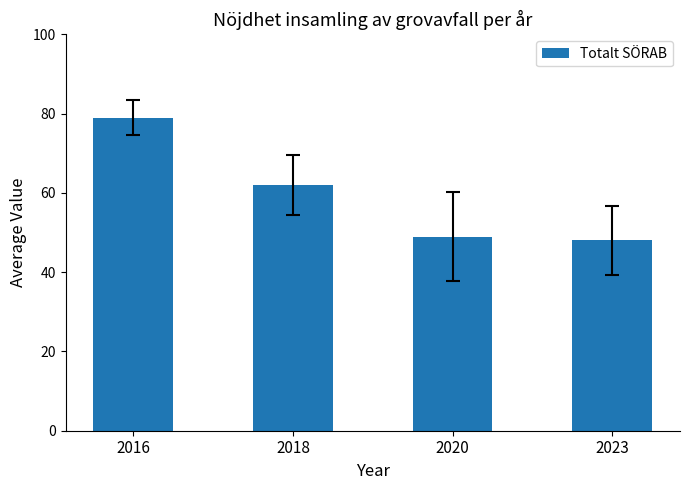

What is the difference between the values at 2020 and 2018?

13